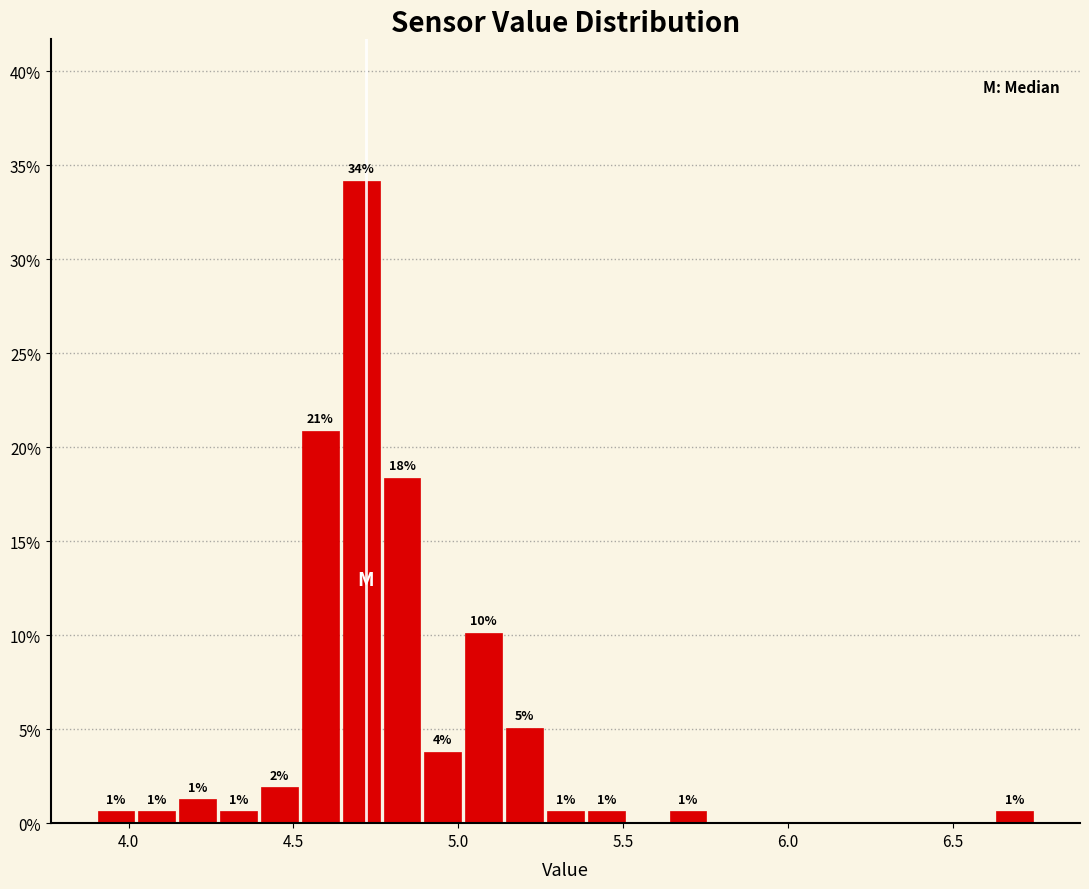

Around what value on the x-axis is the tallest bar? Give the approximate position of its centre, as read against the axis.

4.70